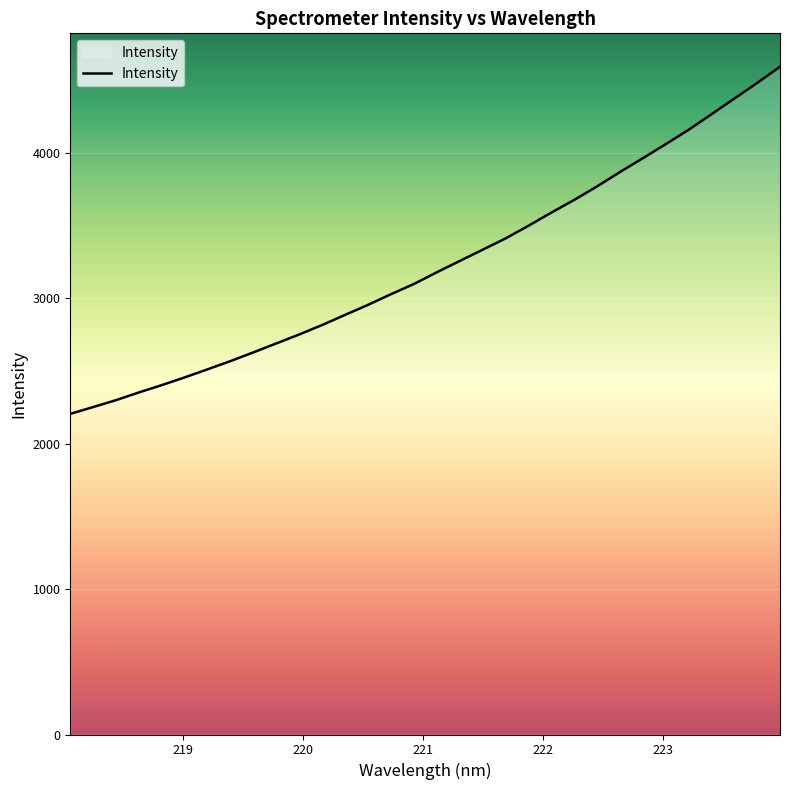

What is the difference between the maximum and minimum values?

2388.5